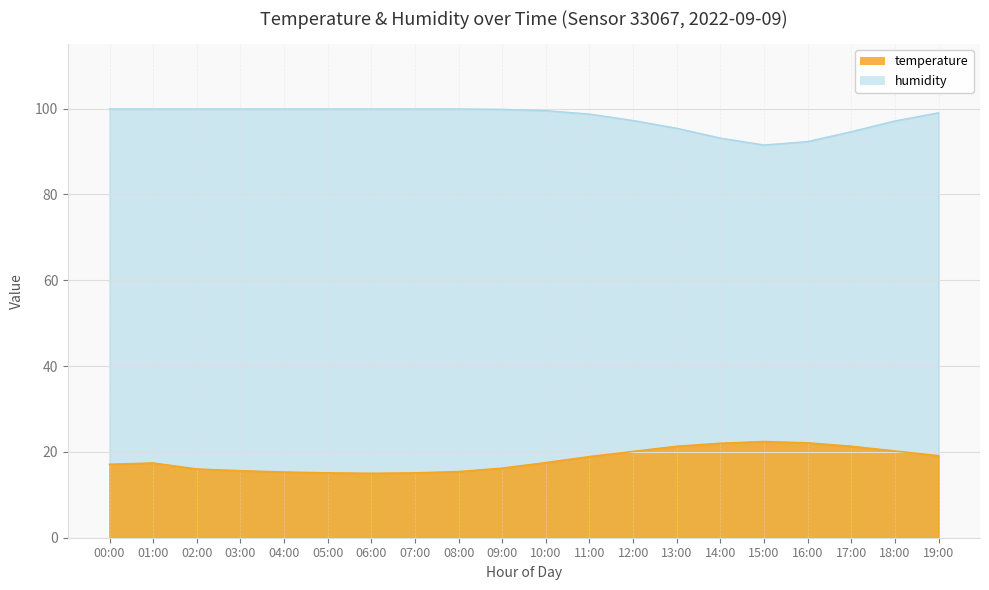

What is the difference between the humidity values at 07:00 and 09:00?

0.1